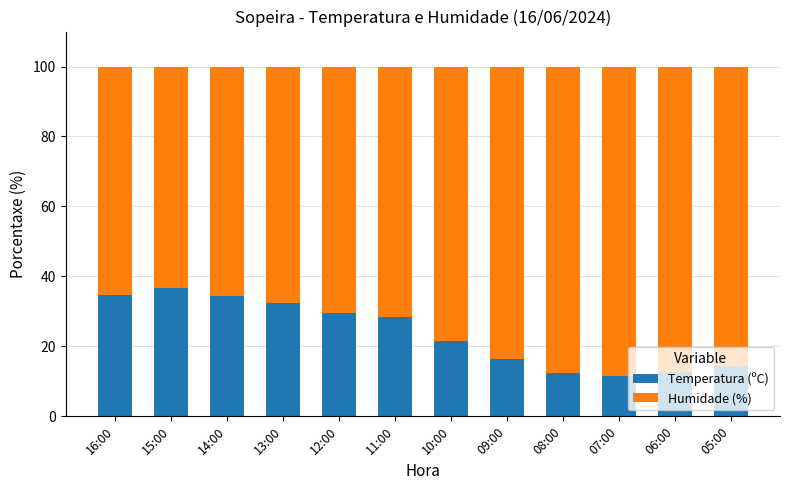

The value of Temperatura (ºC) at 08:00 is 12.5. True or false?

True